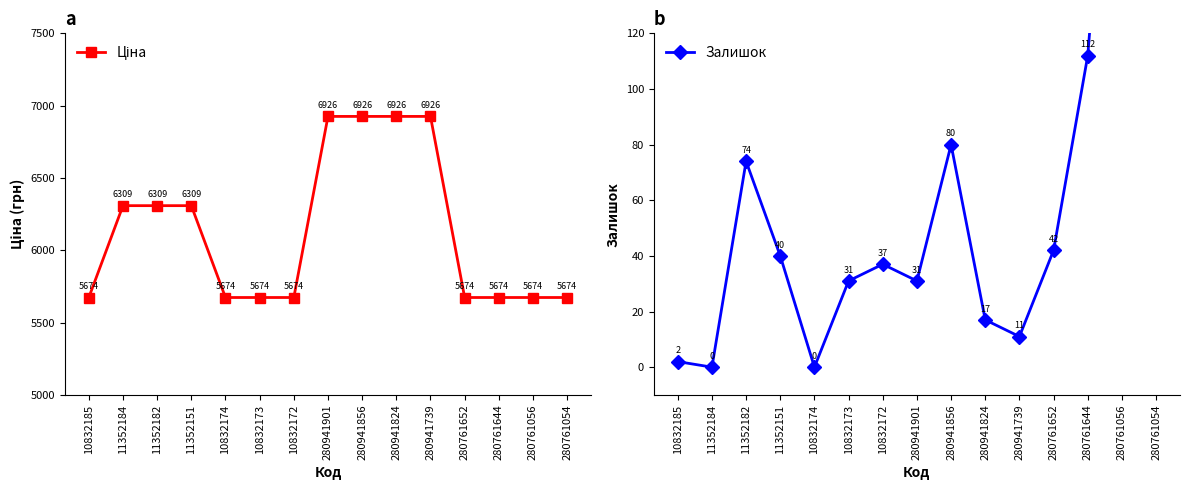

Reading left to right, extract all data points from this chart.

Ціна: 5673.8	6308.8	6308.8	6308.8	5673.8	5673.8	5673.8	6925.7	6925.7	6925.7	6925.7	5673.8	5673.8	5673.8	5673.8
Залишок: 2.0	0.0	74.0	40.0	0.0	31.0	37.0	31.0	80.0	17.0	11.0	42.0	112.0	266.0	178.0